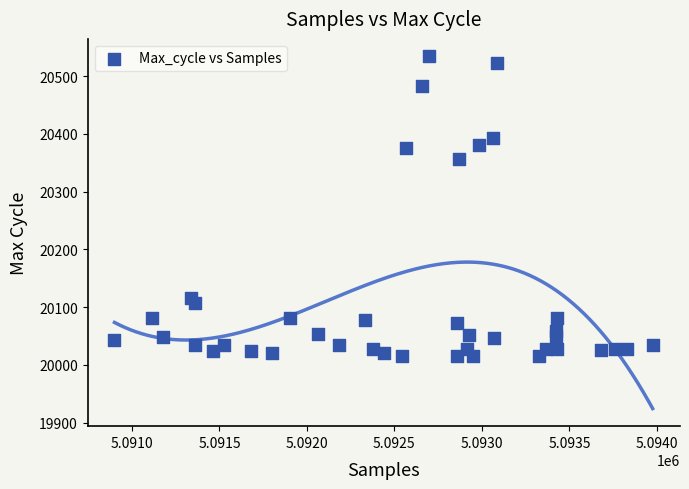

What Y value in the scatter plot is closest to 20275?

20356